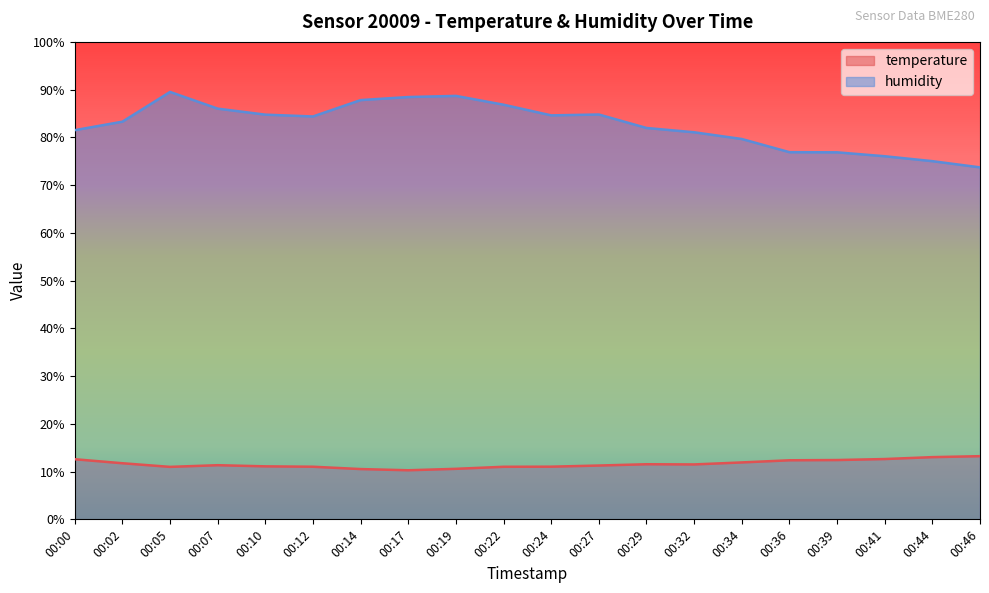

What is the difference between the highest and lowest values at 00:44?

62.0